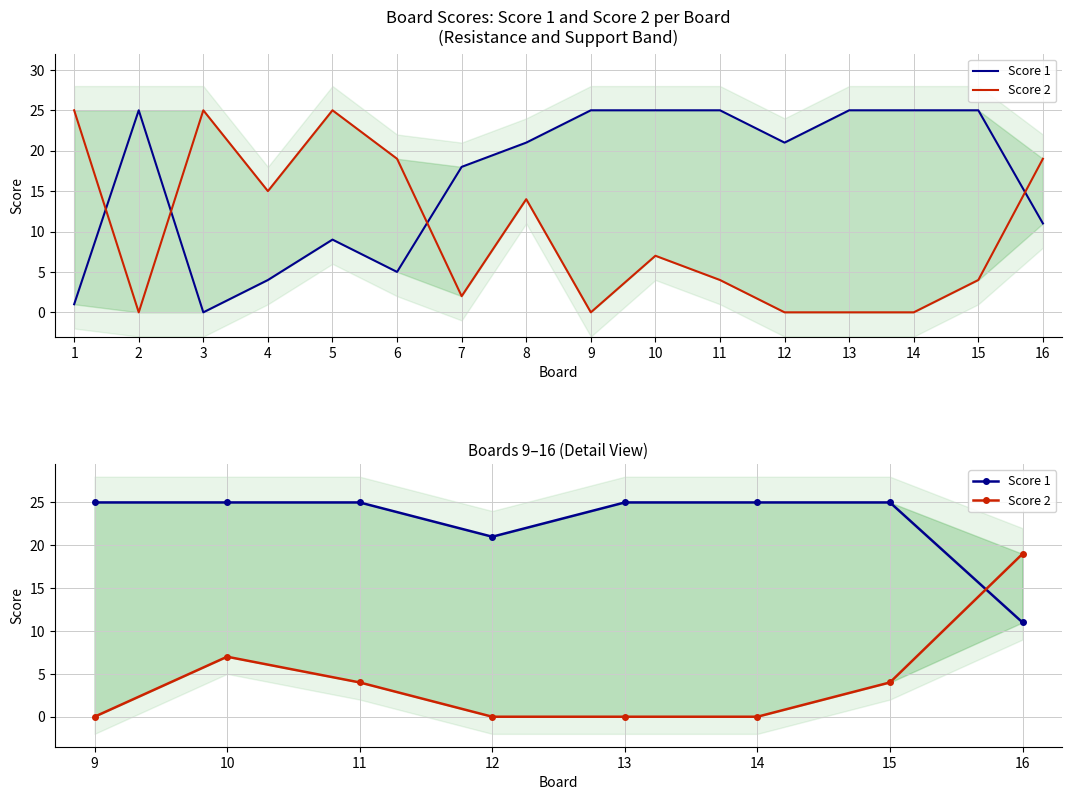

What is the average value of the Score 1 series?

23